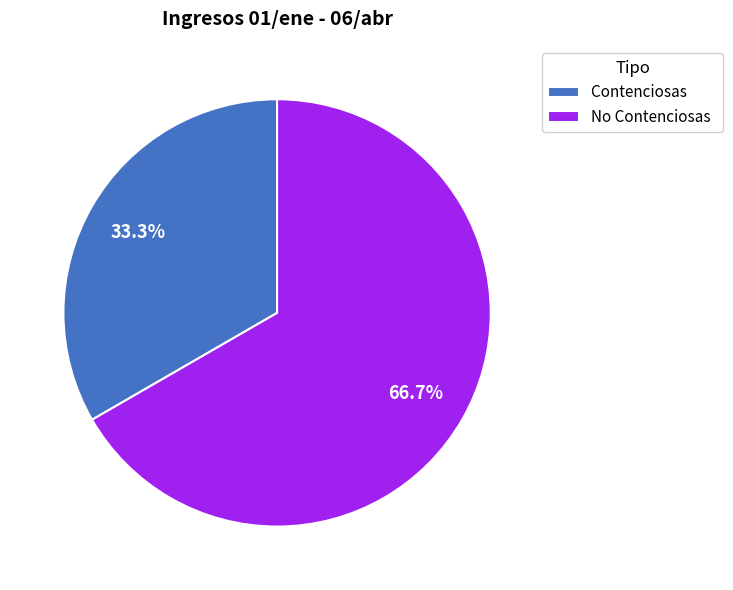

What is the ratio of the value at Contenciosas to the value at No Contenciosas?

0.5